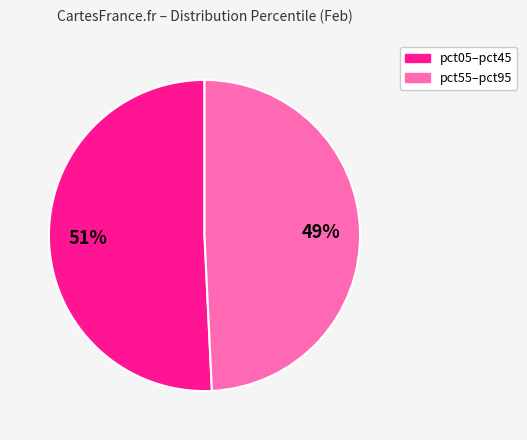

To the nearest percent, what is the average slice percentage?

50%